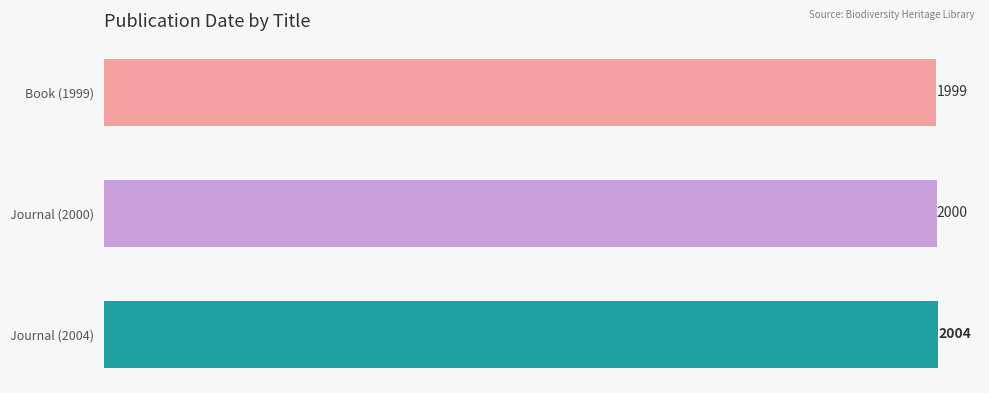

Reading top to bottom, list all the values displayed in this chart.

Book (1999)=1999	Journal (2000)=2000	Journal (2004)=2004